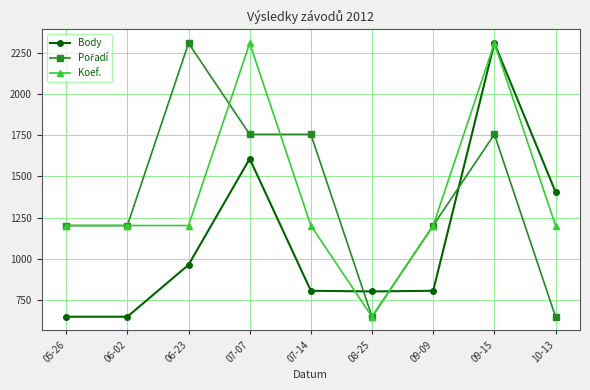

Which series changed the most between 07-14 and 09-15?

Body